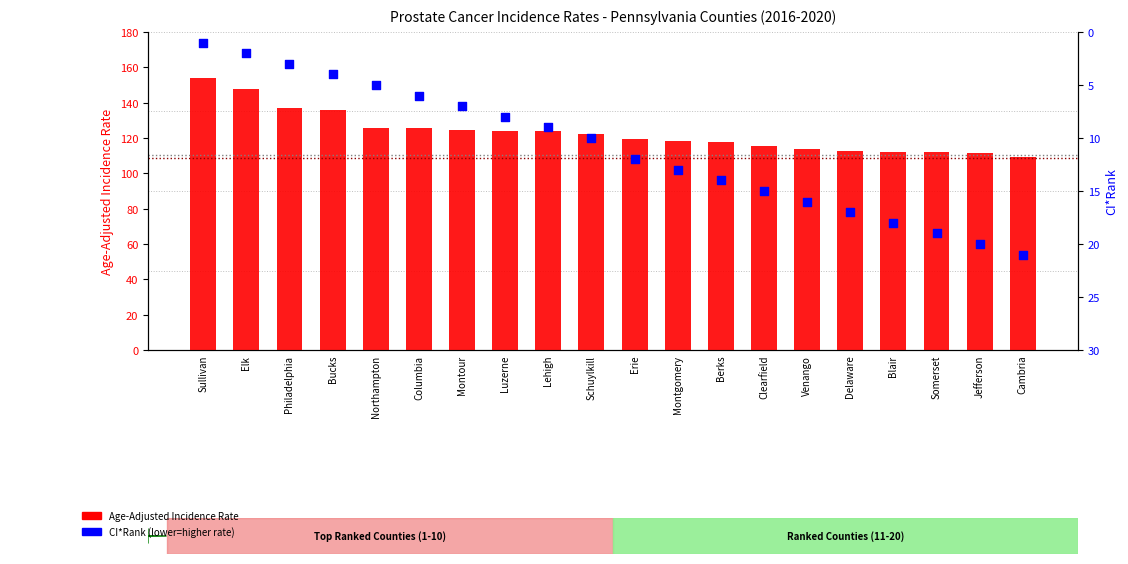

At how many categories does at least one series exceed 126?

4